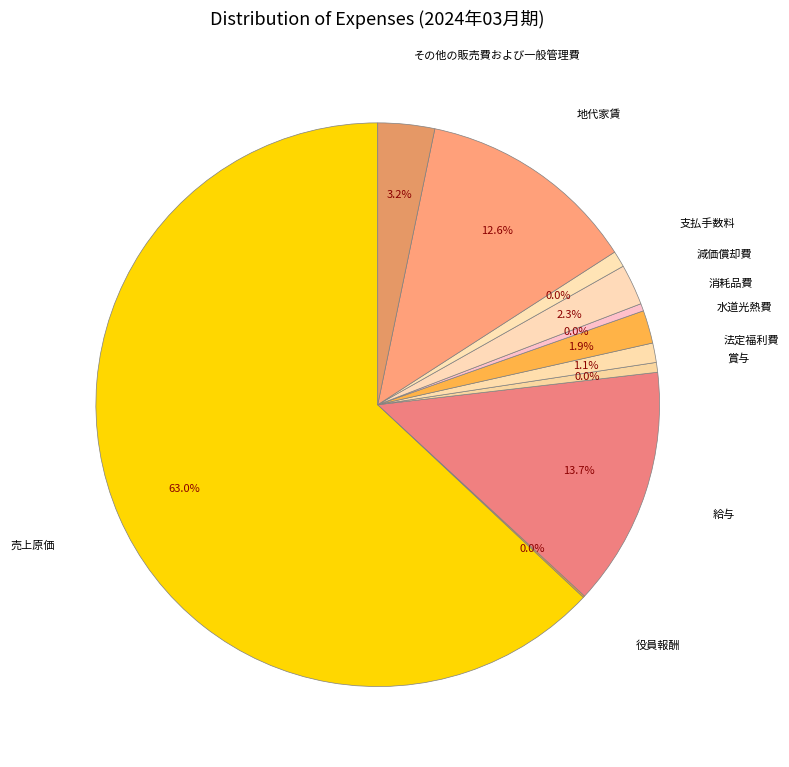

Does any single category account for the majority?

Yes